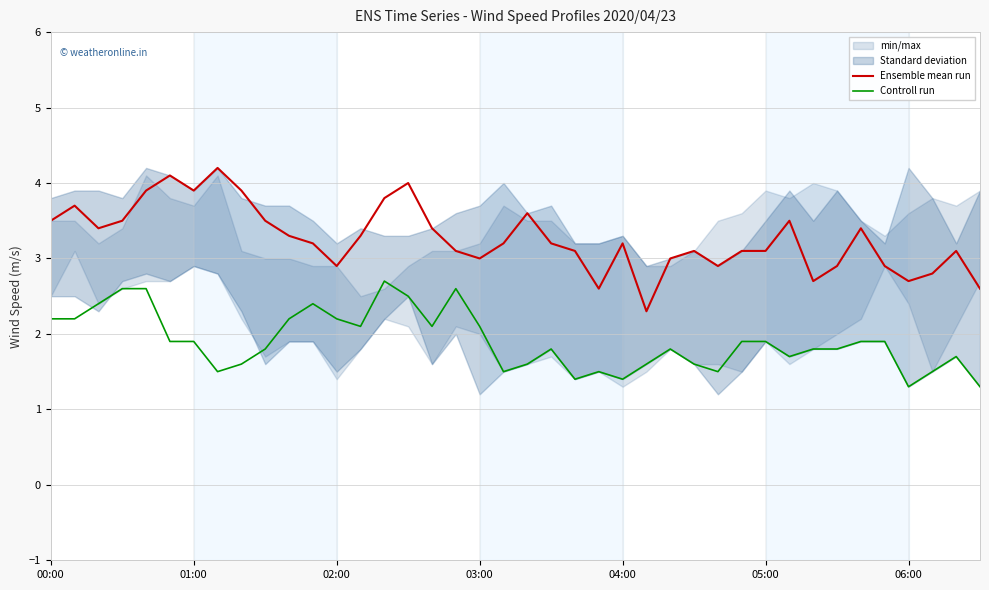

True or false: Controll run has more than 2 interior local peaks.

True